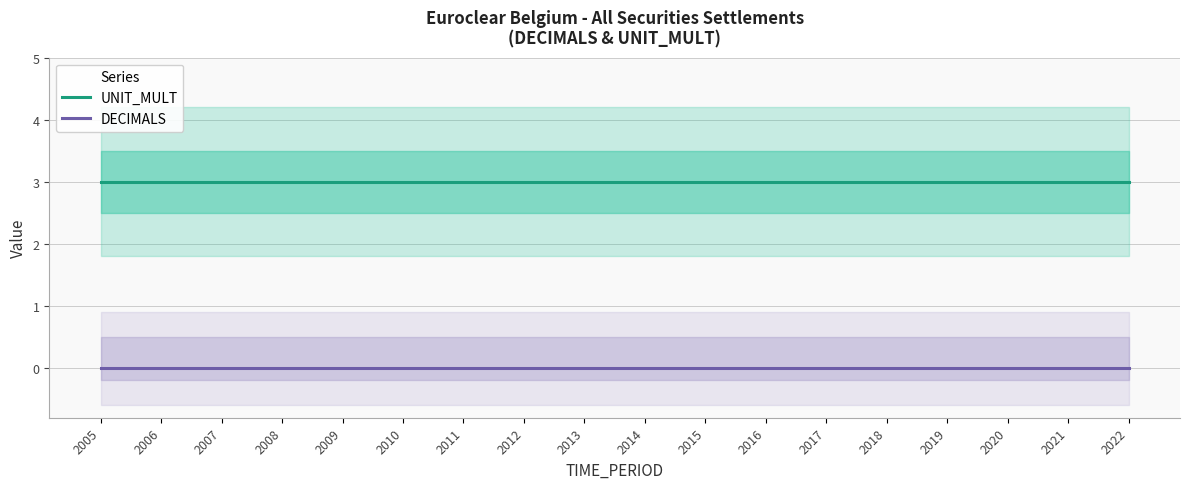

Reading left to right, extract all data points from this chart.

UNIT_MULT: 2005=3	2006=3	2007=3	2008=3	2009=3	2010=3	2011=3	2012=3	2013=3	2014=3	2015=3	2016=3	2017=3	2018=3	2019=3	2020=3	2021=3	2022=3
DECIMALS: 2005=0	2006=0	2007=0	2008=0	2009=0	2010=0	2011=0	2012=0	2013=0	2014=0	2015=0	2016=0	2017=0	2018=0	2019=0	2020=0	2021=0	2022=0